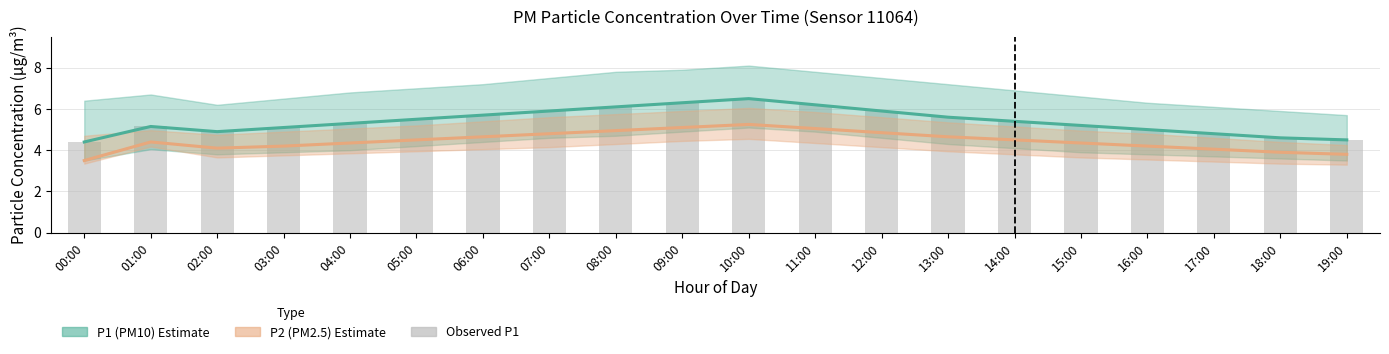

Are the bars horizontal?

No